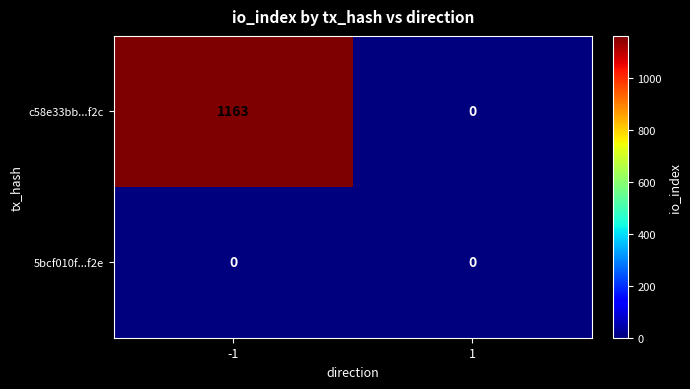

What is the average value of the c58e33bb...f2c series?

582